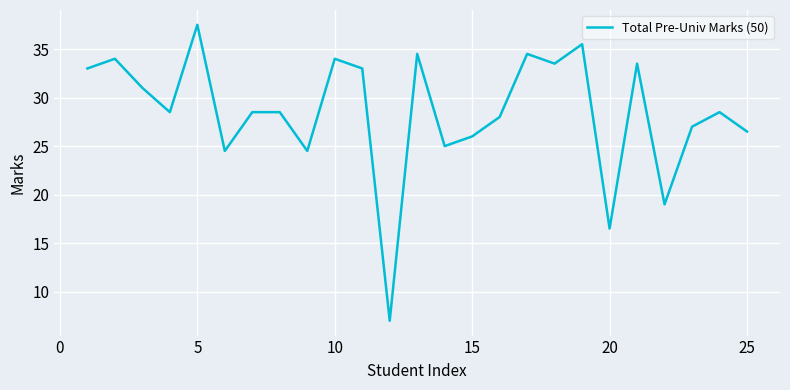

What is the maximum value shown in the chart?

37.5